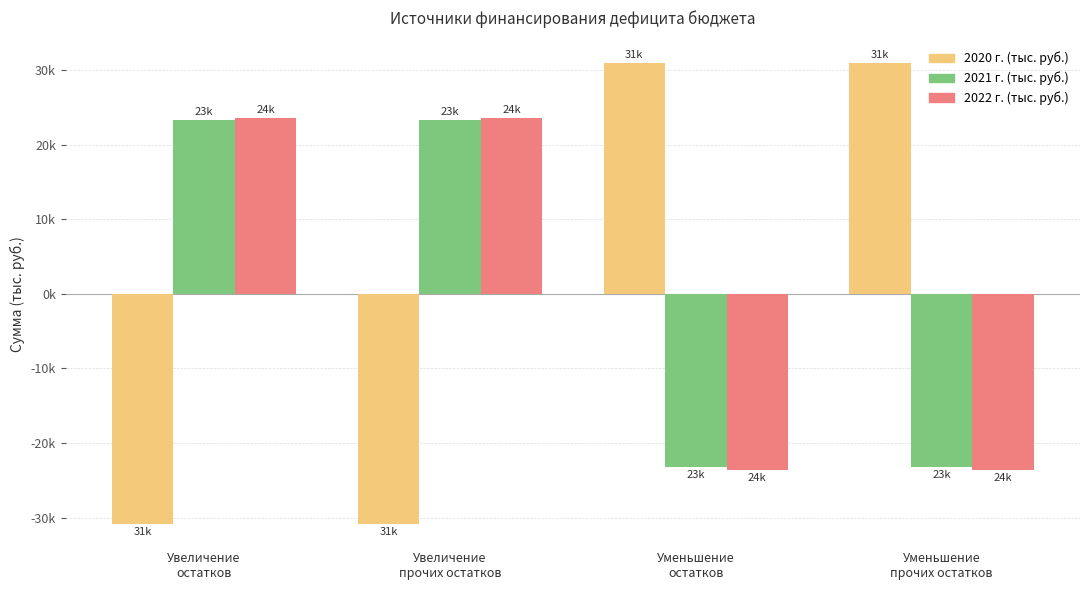

Does the chart contain stacked bars?

No